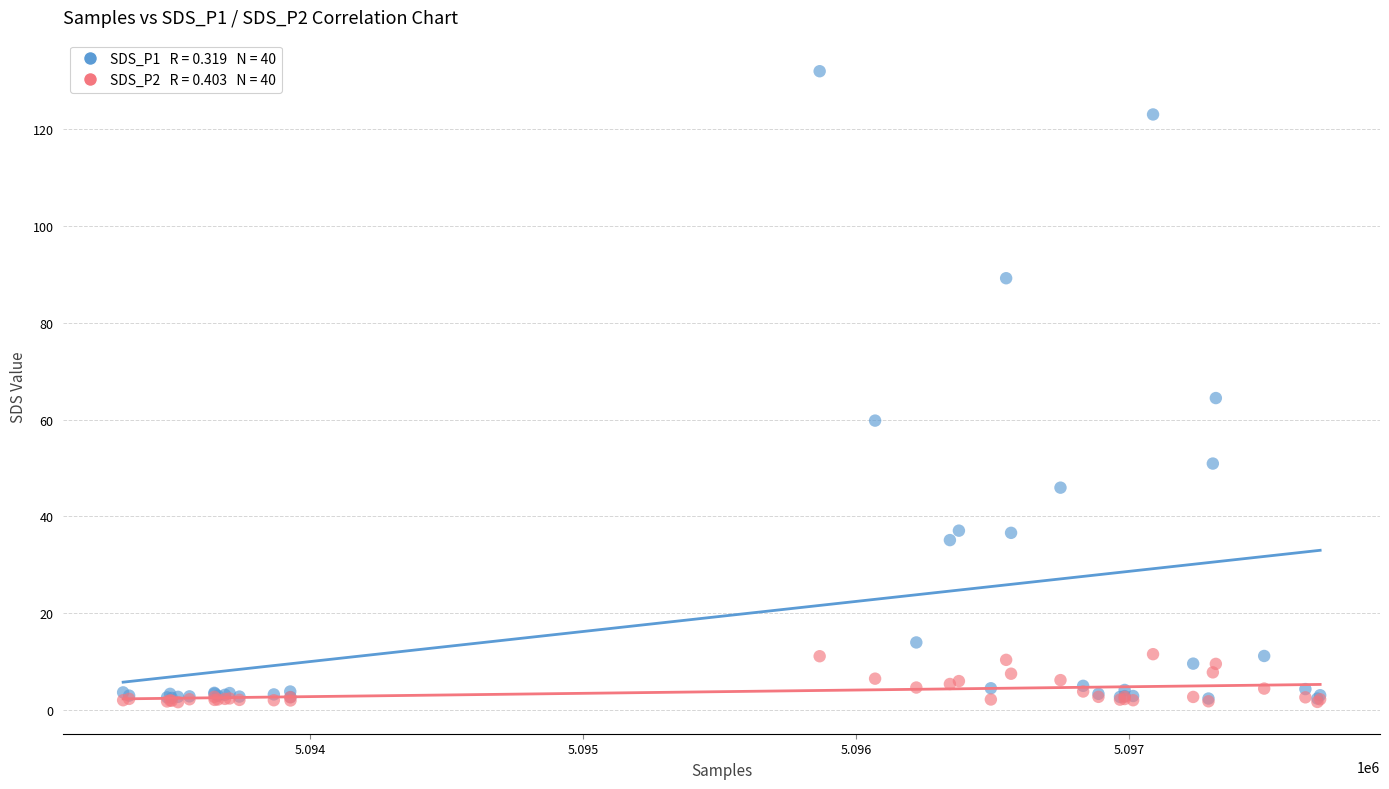

Across all series, what Y value is closest to 66?

64.4